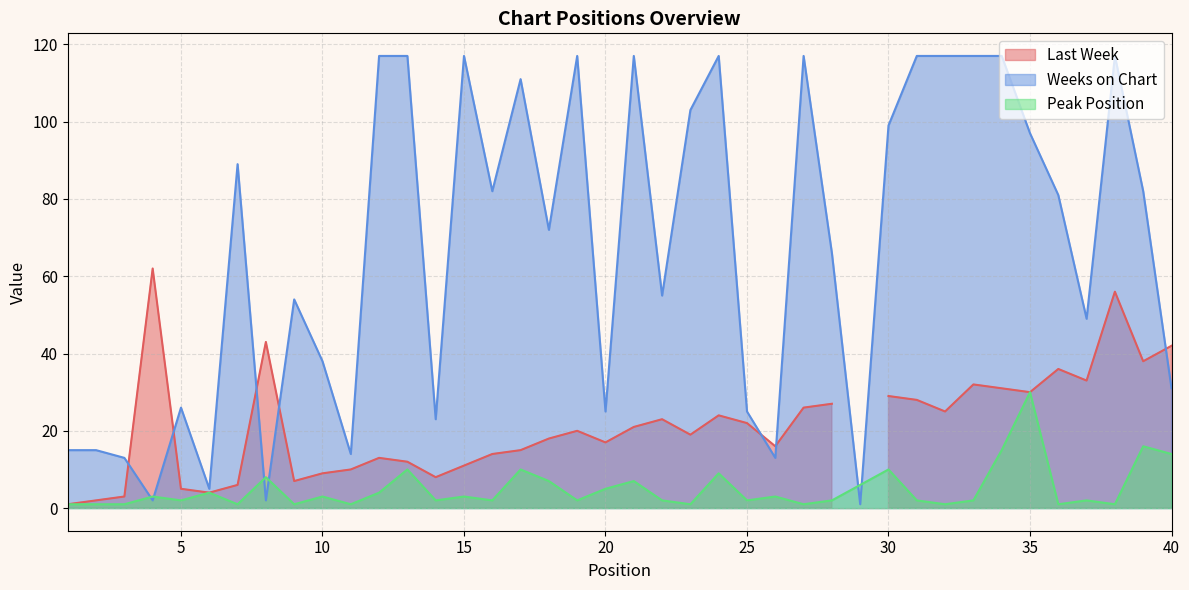

Which series has the widest spread of values?

Weeks on Chart